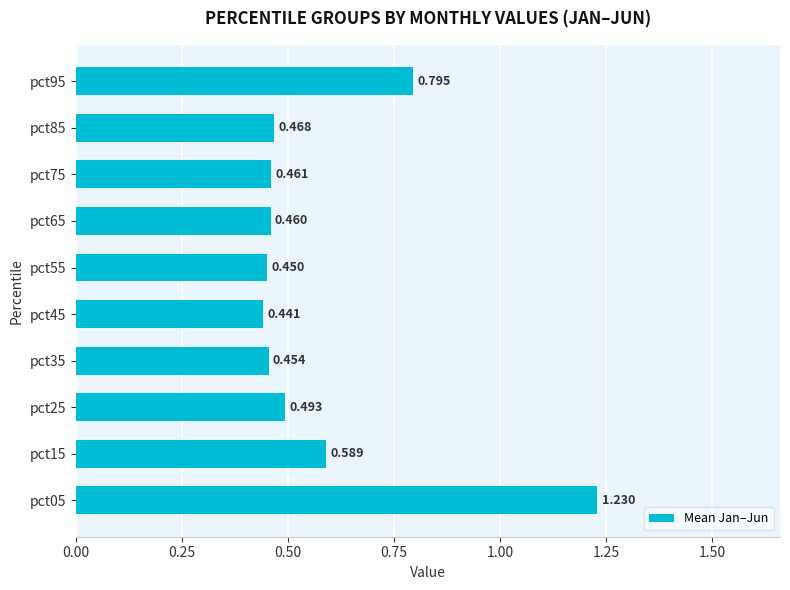

At which label is the value closest to 0?

pct45